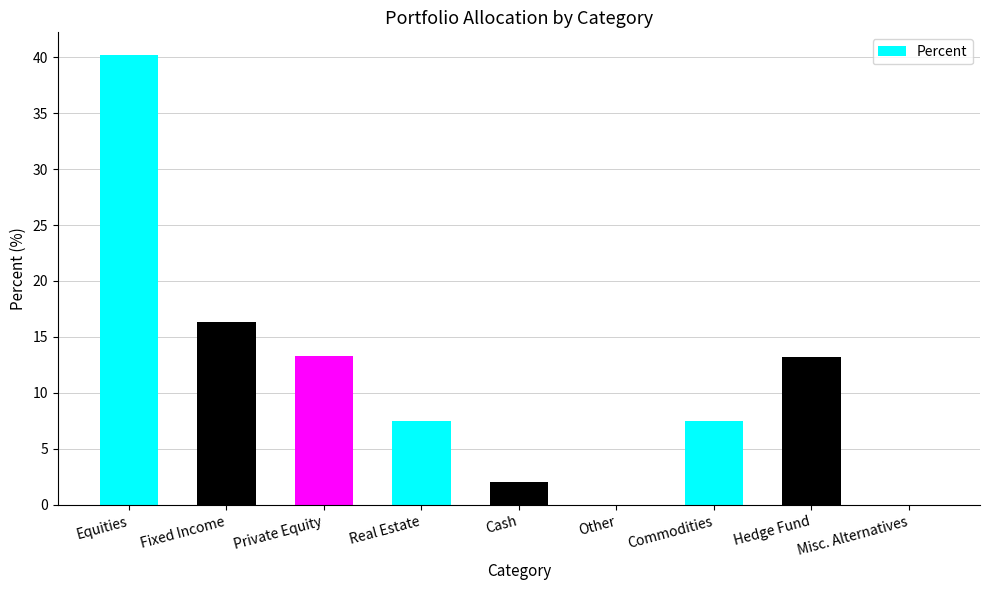

Where is the data nearest to the value 20?

Fixed Income